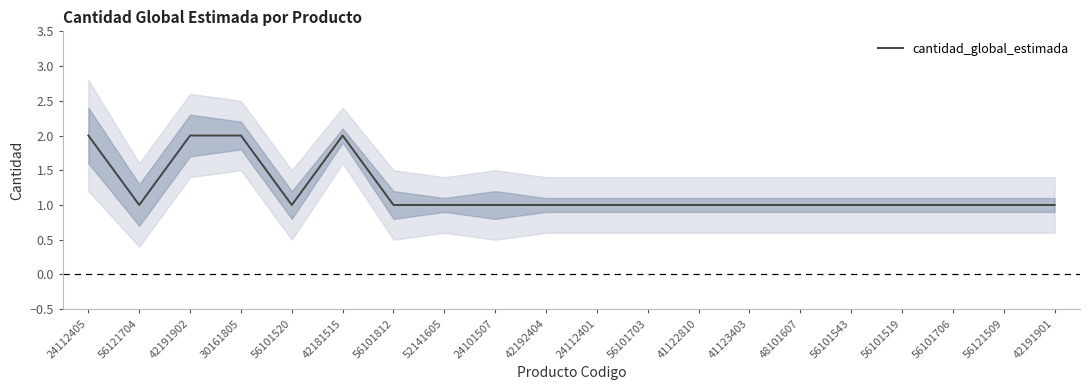

List the labels in order of value, smallest first.

56121704, 56101520, 56101812, 52141605, 24101507, 42192404, 24112401, 56101703, 41122810, 41123403, 48101607, 56101543, 56101519, 56101706, 56121509, 42191901, 24112405, 42191902, 30161805, 42181515